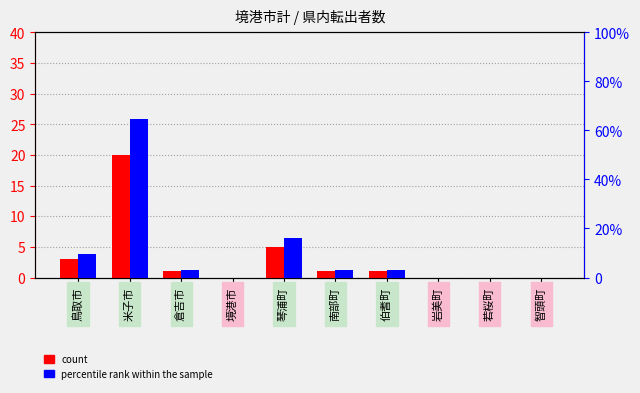

At which label is percentile rank within the sample closest to 32?

琴浦町